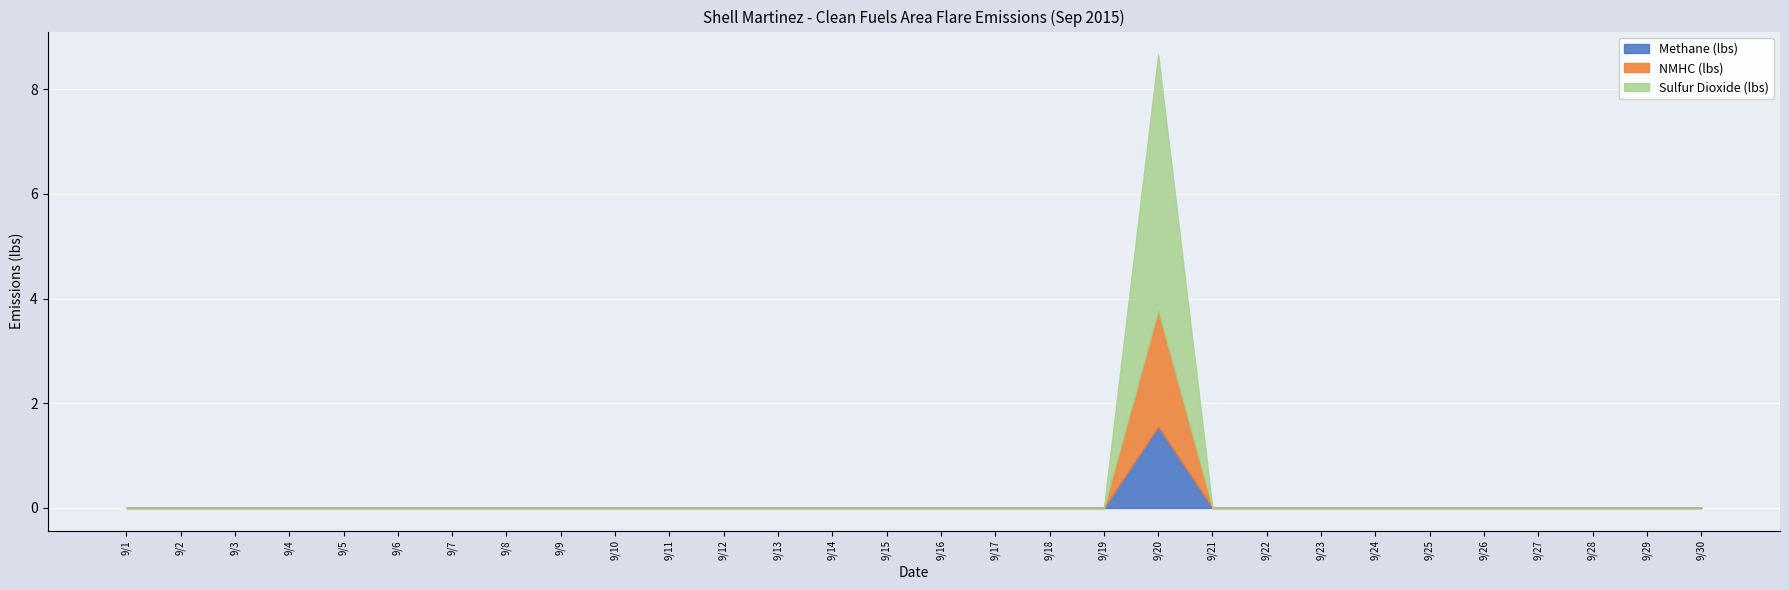

How many positive values does the NMHC (lbs) series have?

1